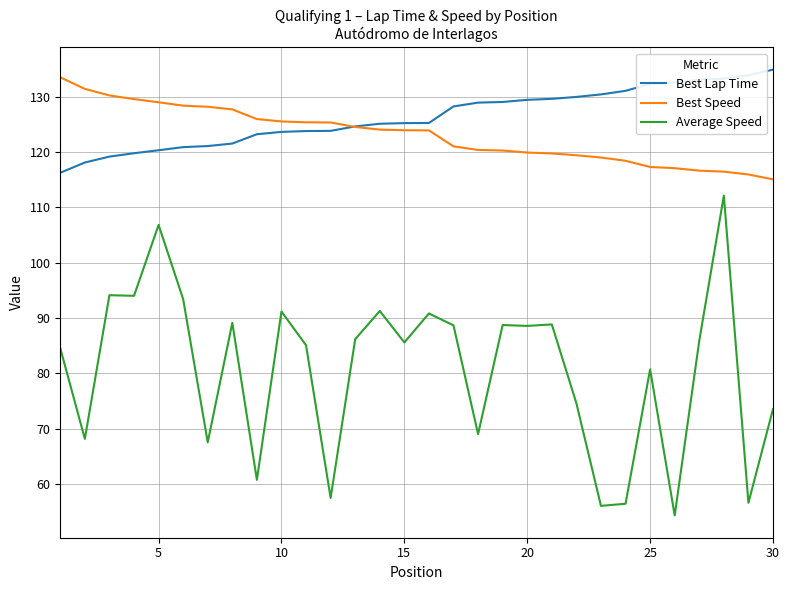

What is the minimum value for Best Speed?

115.0